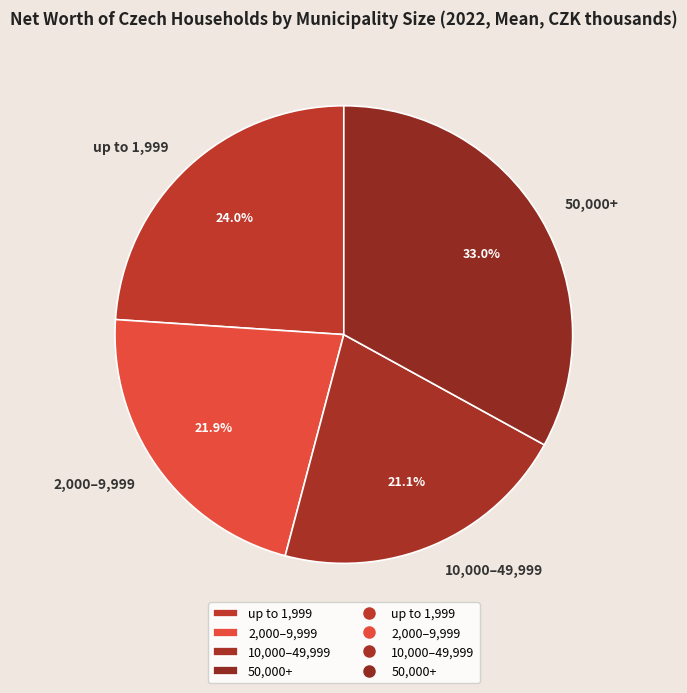

To the nearest percent, what is the average slice percentage?

25%